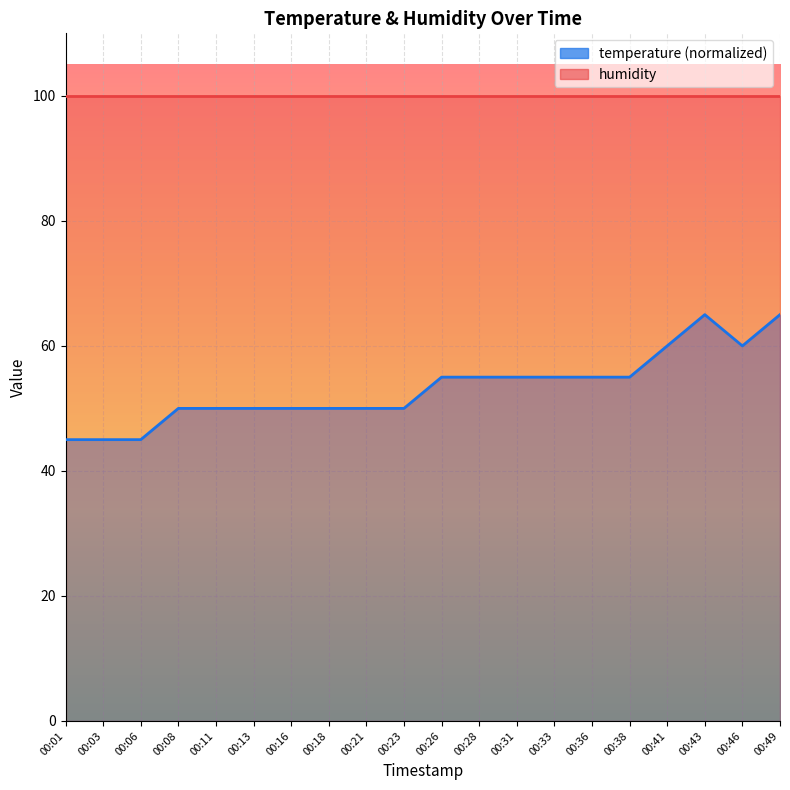

Does the chart display data point markers on the line(s)?

No